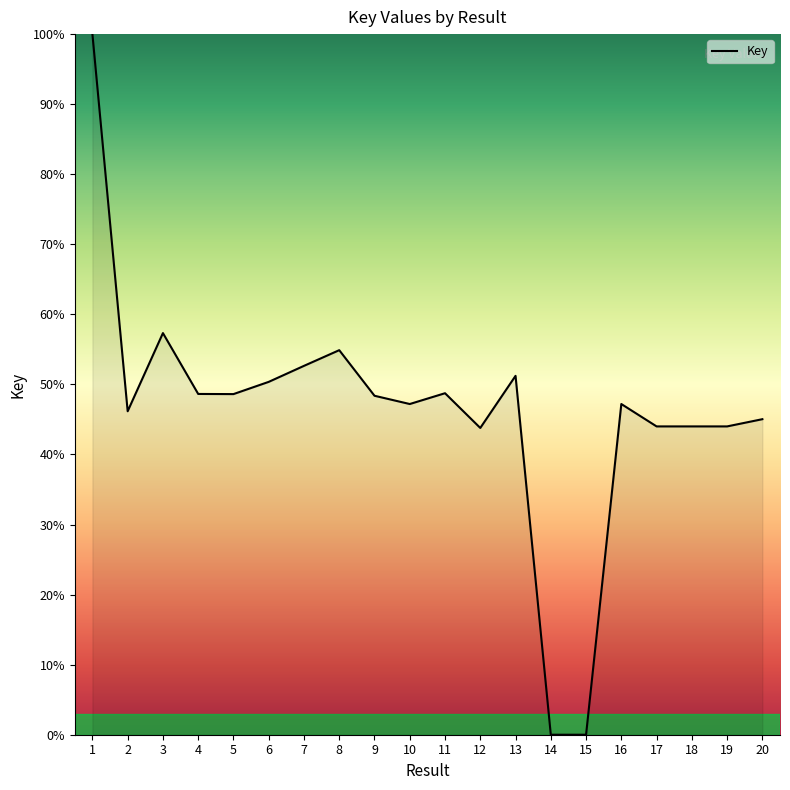

How many lines are shown in the chart?

1